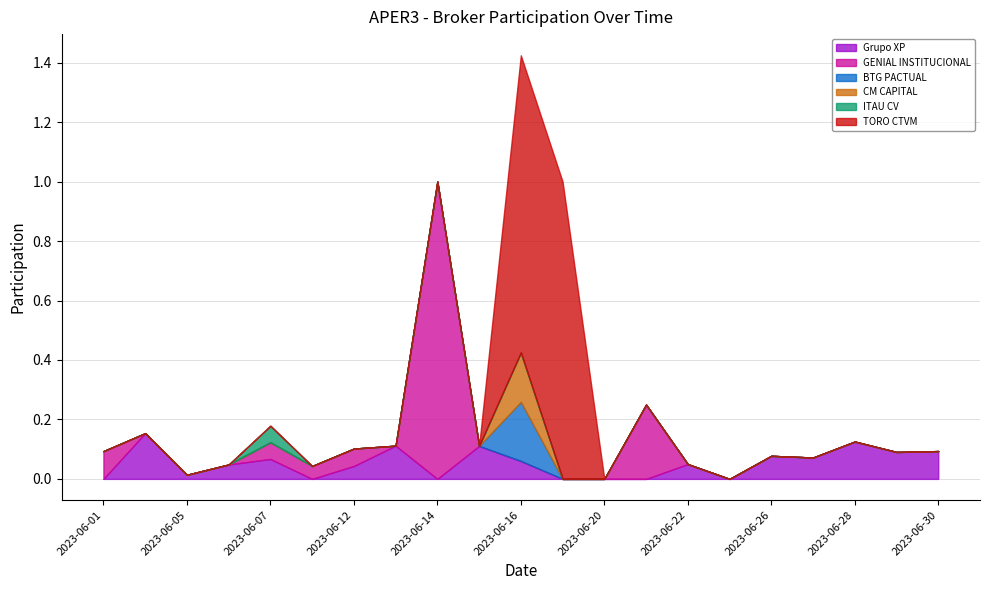

List the series in order of their peak value, highest first.

GENIAL INSTITUCIONAL, TORO CTVM, BTG PACTUAL, CM CAPITAL, Grupo XP, ITAU CV